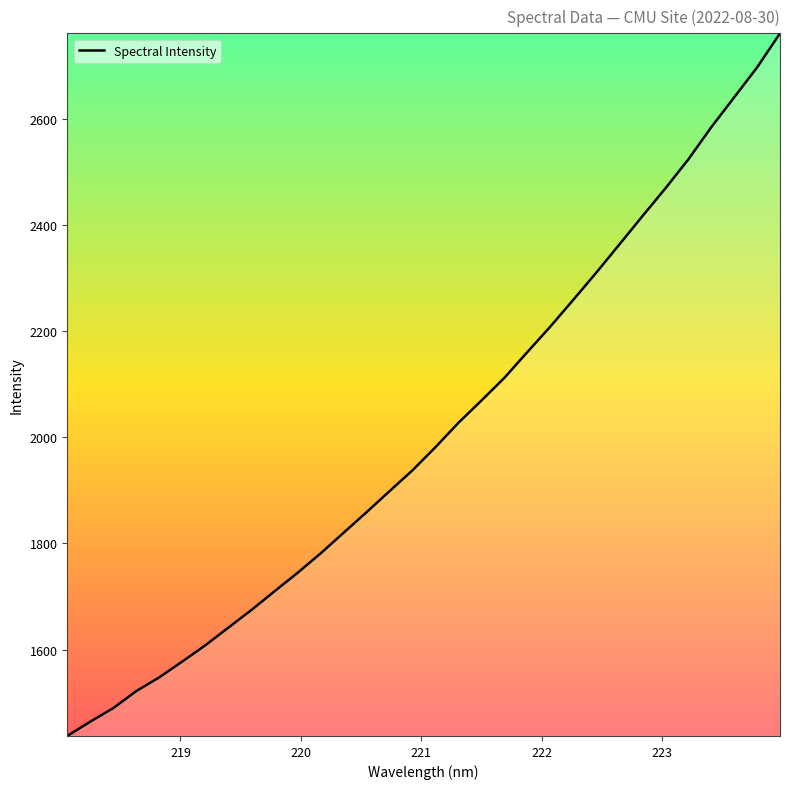

What is the difference between the maximum and minimum values?

1324.6